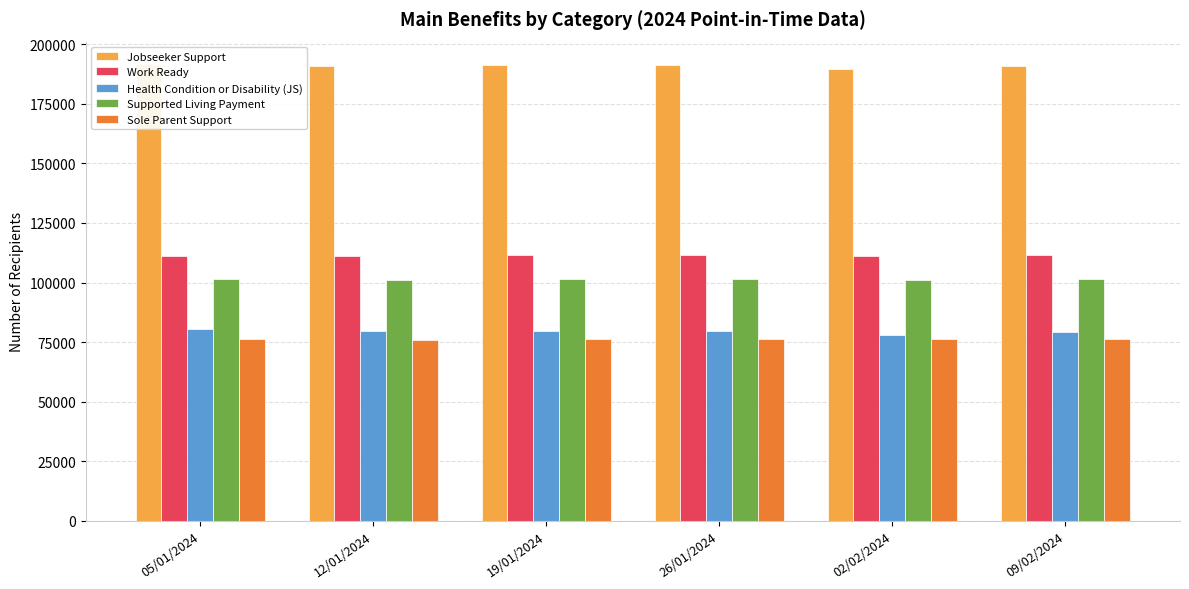

Is the value of Work Ready at 09/02/2024 greater than the value of Jobseeker Support at 05/01/2024?

No